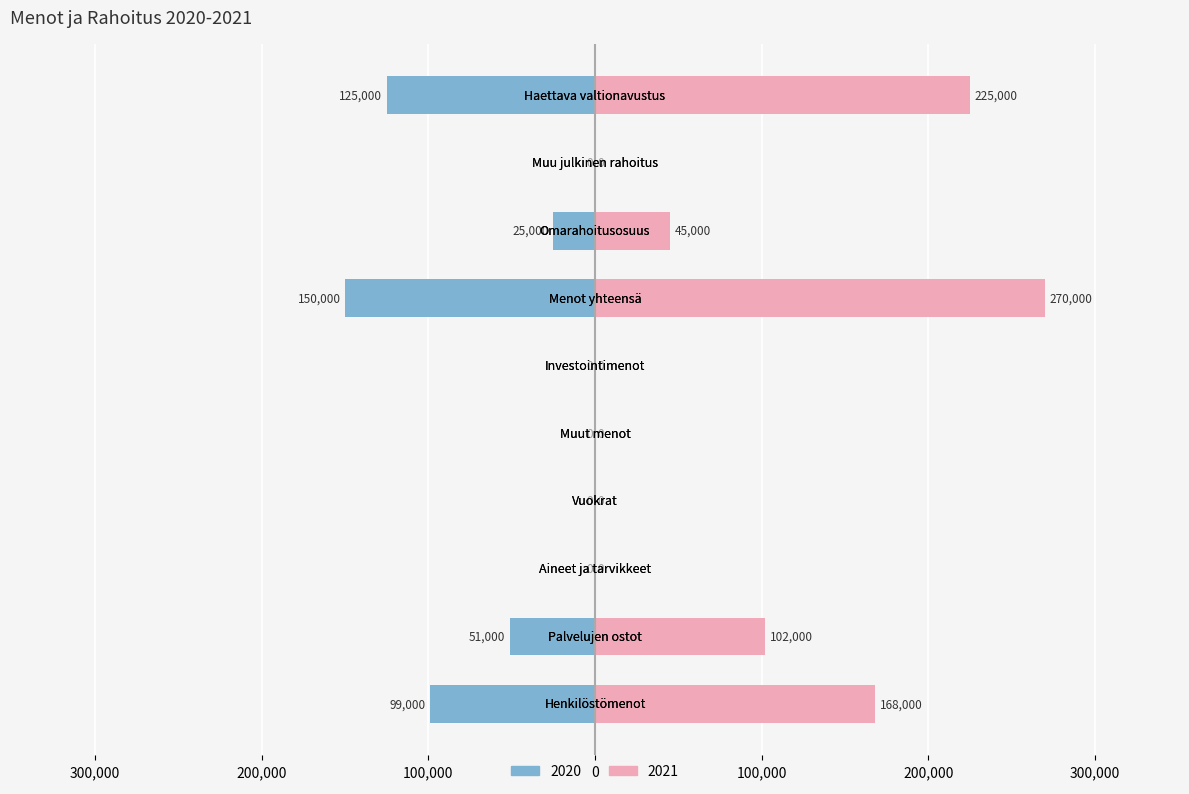

What is the label of the 4th bar from the right?

Menot yhteensä